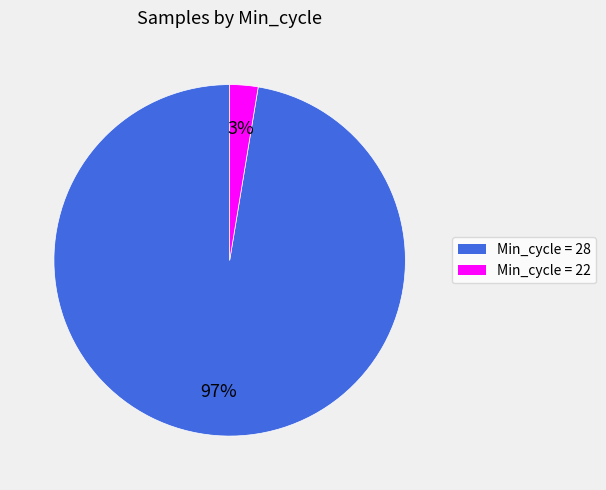

To the nearest percent, what is the average slice percentage?

50%